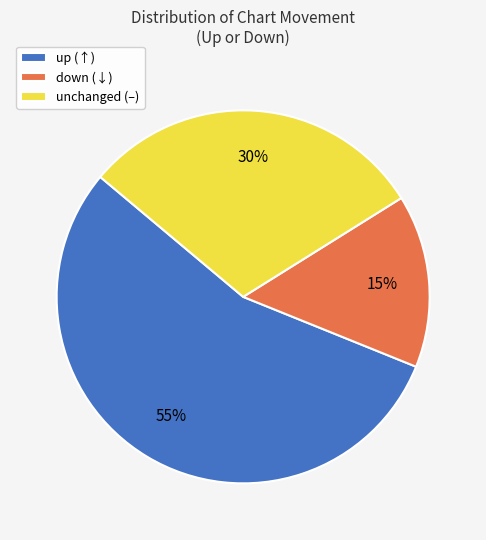

To the nearest percent, what is the average slice percentage?

33%